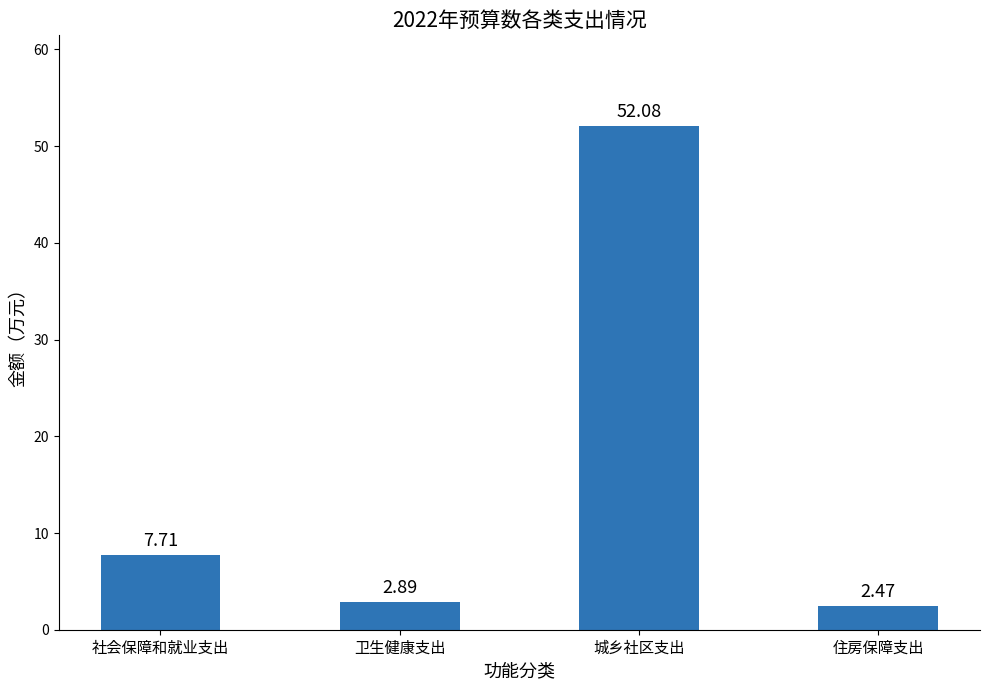

What is the difference between the values at 卫生健康支出 and 社会保障和就业支出?

4.8